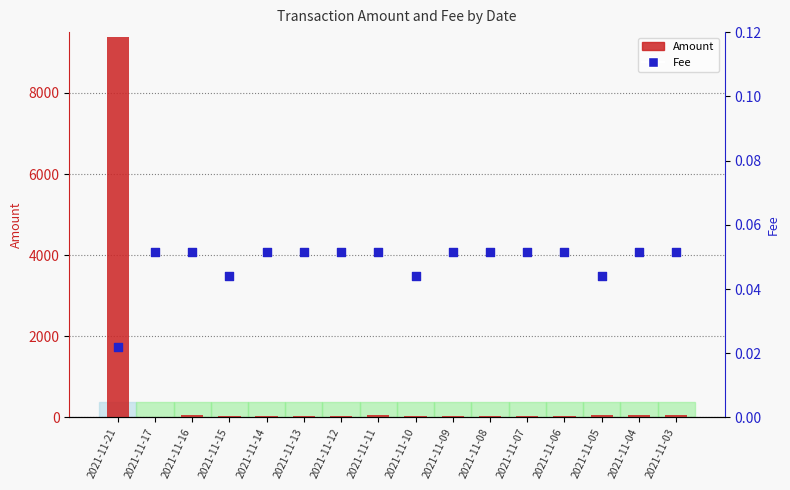

What are all the series names shown in the legend?

Amount, Fee